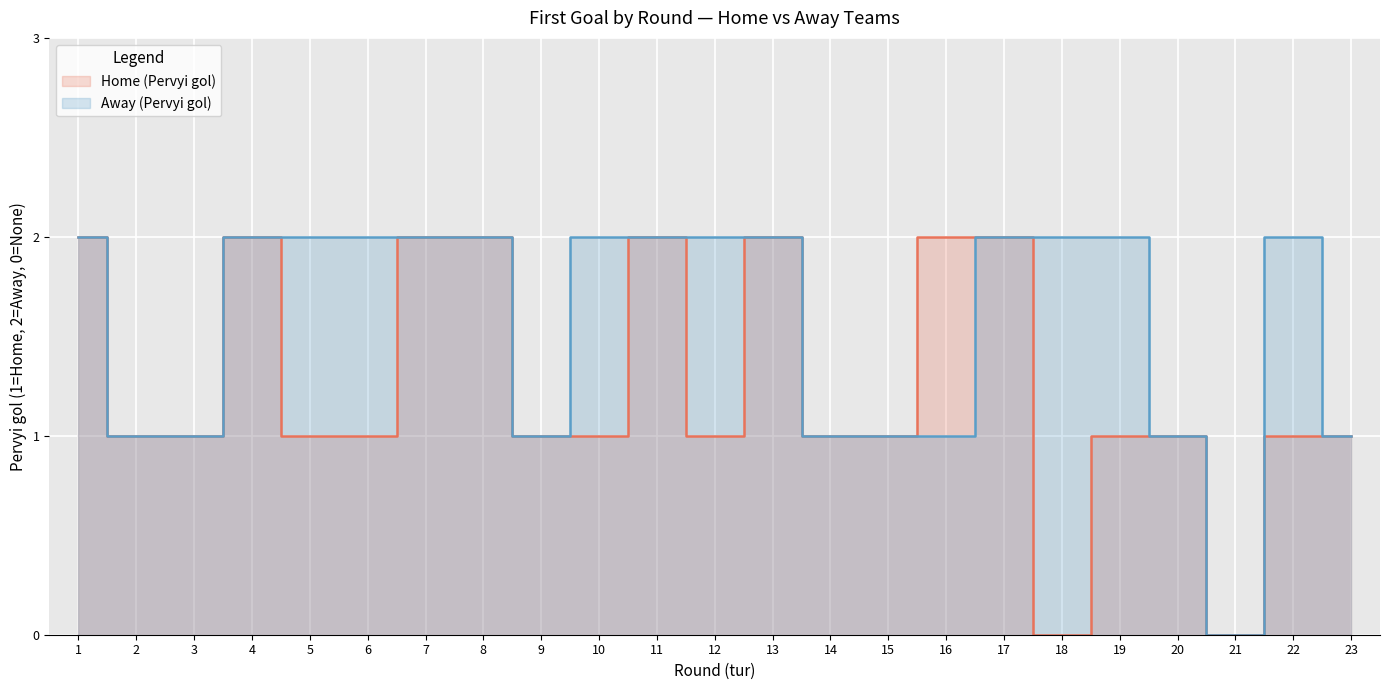

True or false: Home (Pervyi gol) and Away (Pervyi gol) intersect in this chart.

False